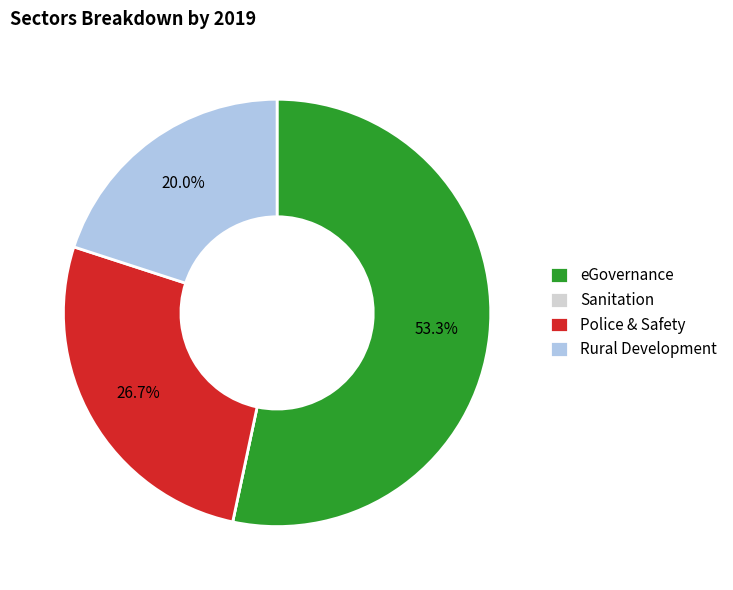

Which has a higher value, Rural Development or eGovernance?

eGovernance